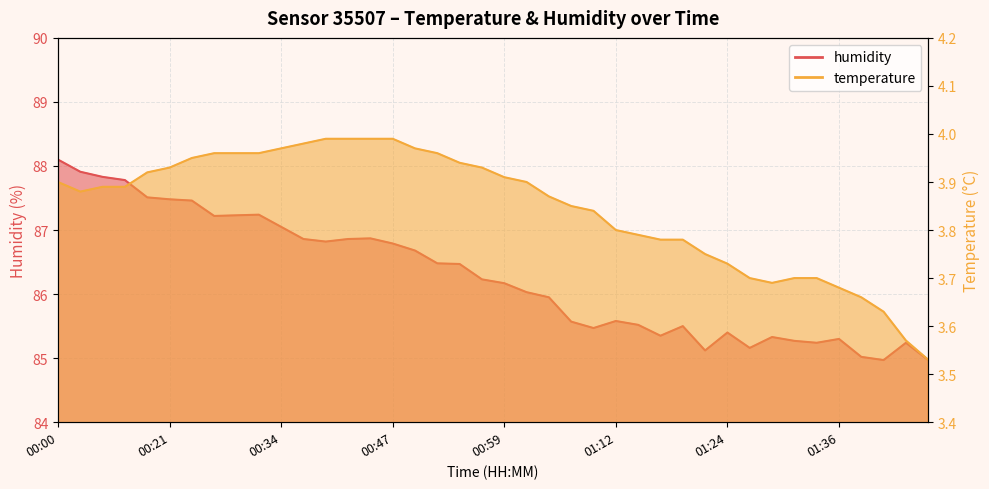

What position from the right is 00:39?

28